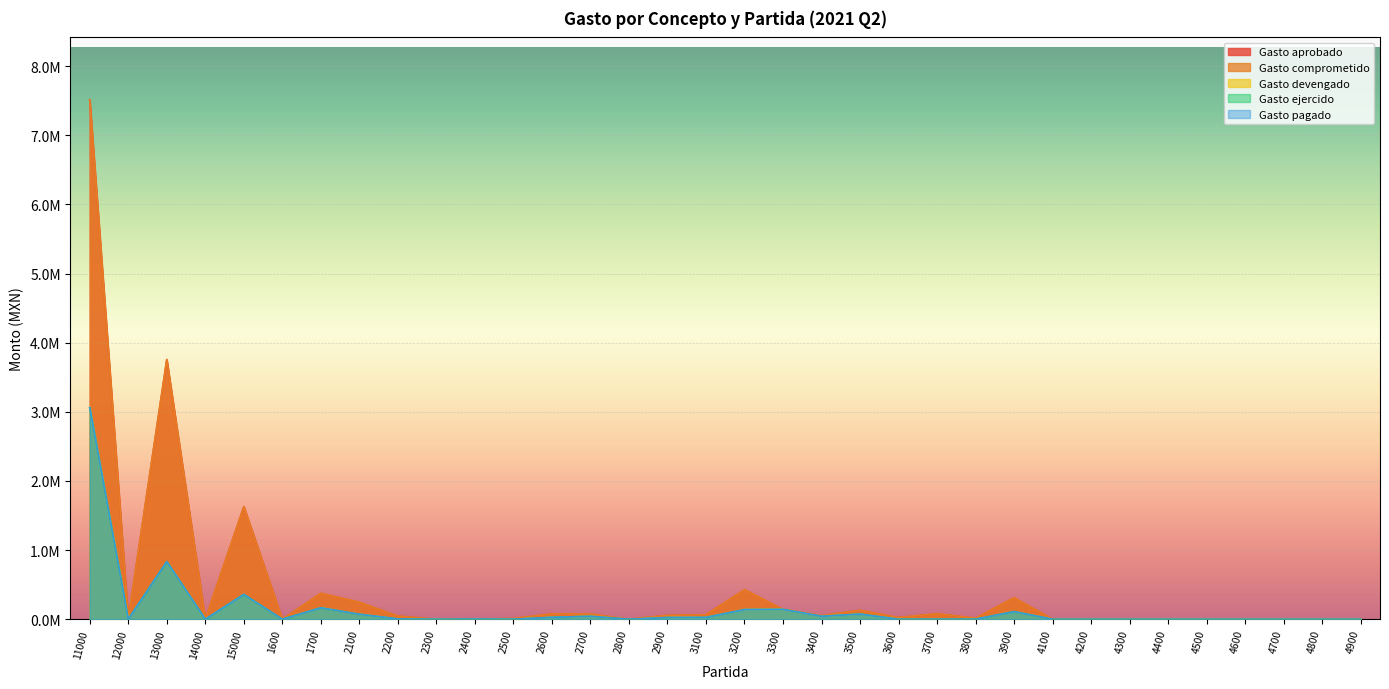

How many categories are shown in the chart?

34